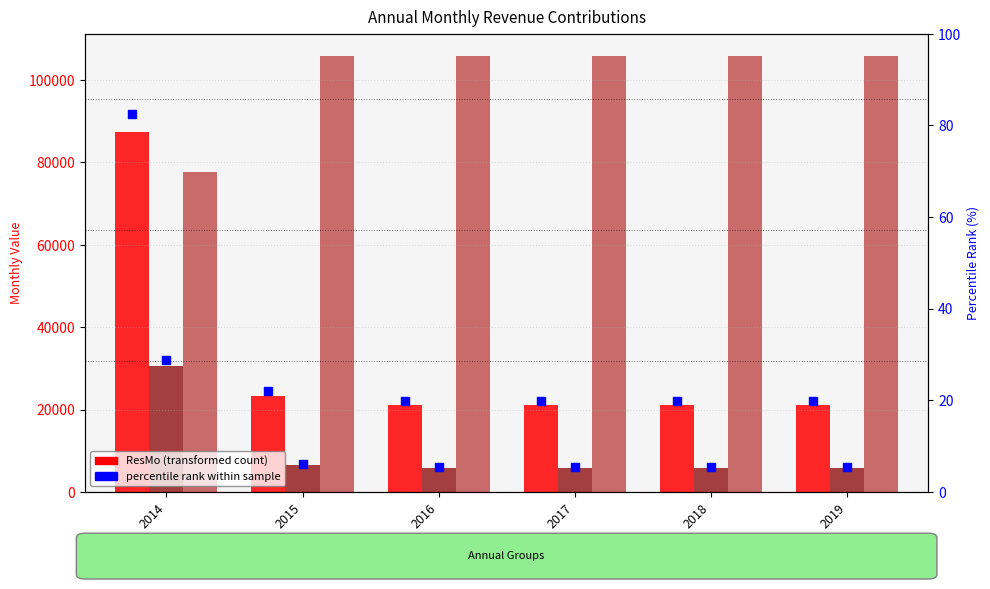

Which series contains the lowest Y value?

percentile rank SmlGSMo